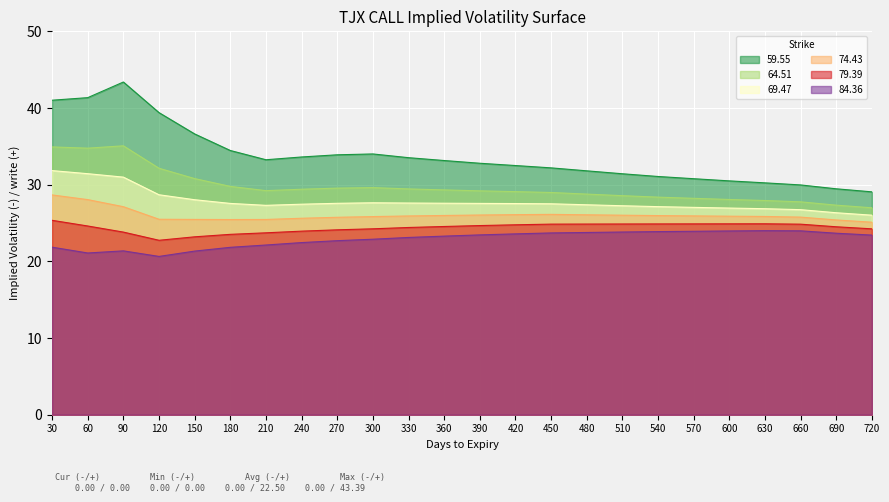

True or false: 84.36 has a value of 22.1 at 210.

True